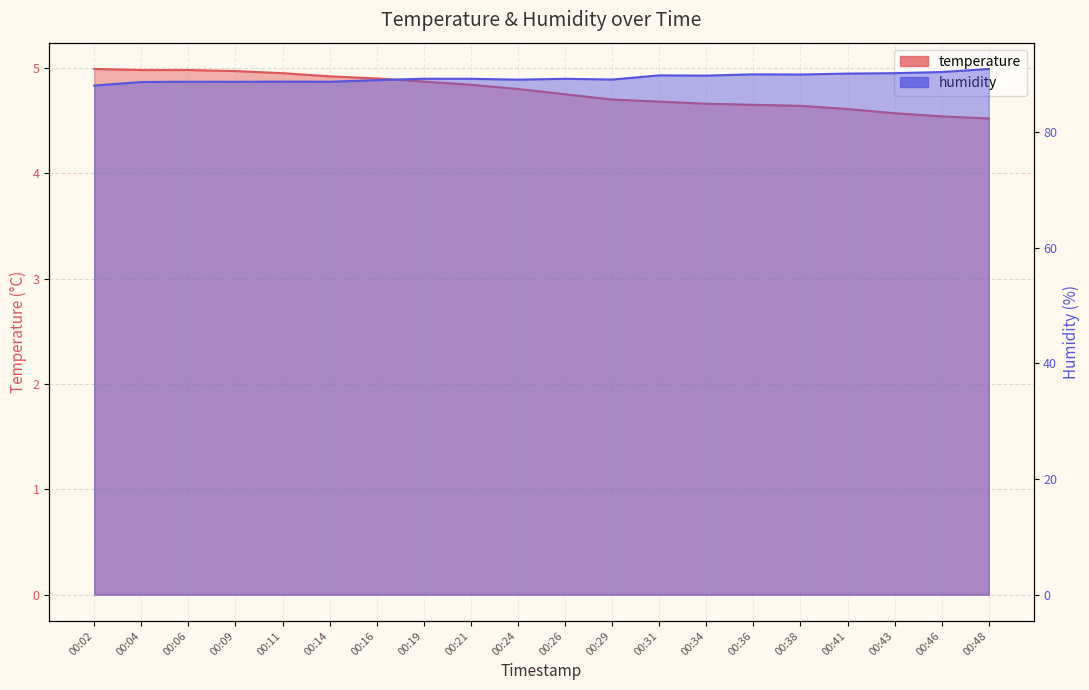

True or false: temperature has a value of 4.7 at 00:34.

True